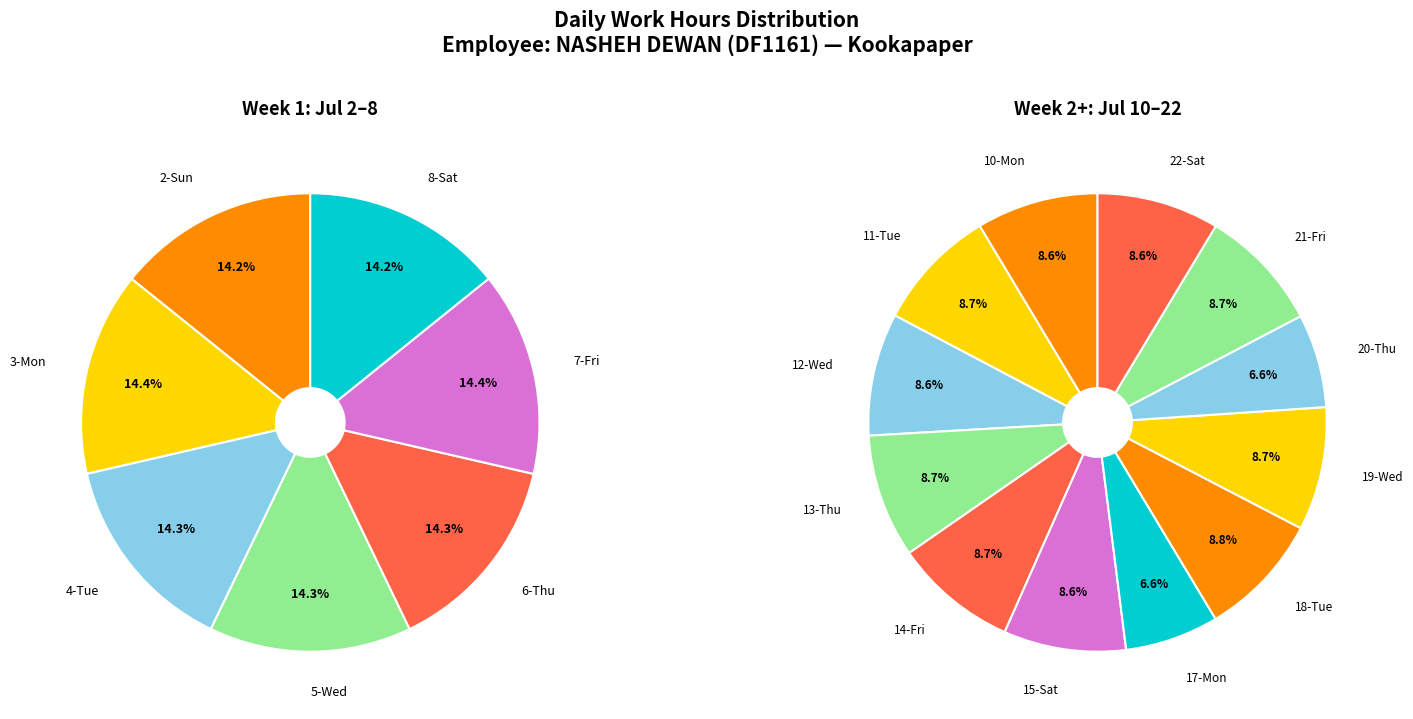

Between 10-Mon and 22-Sat, which is larger?

22-Sat